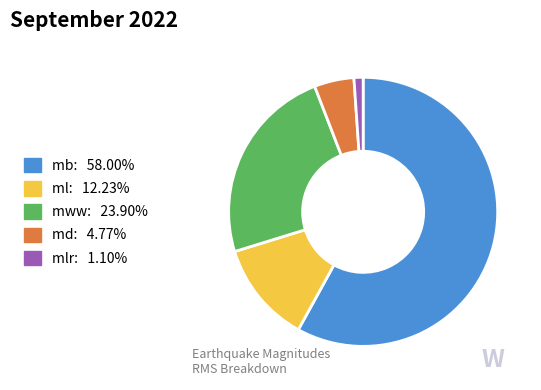

Count the number of slices in the pie.

5